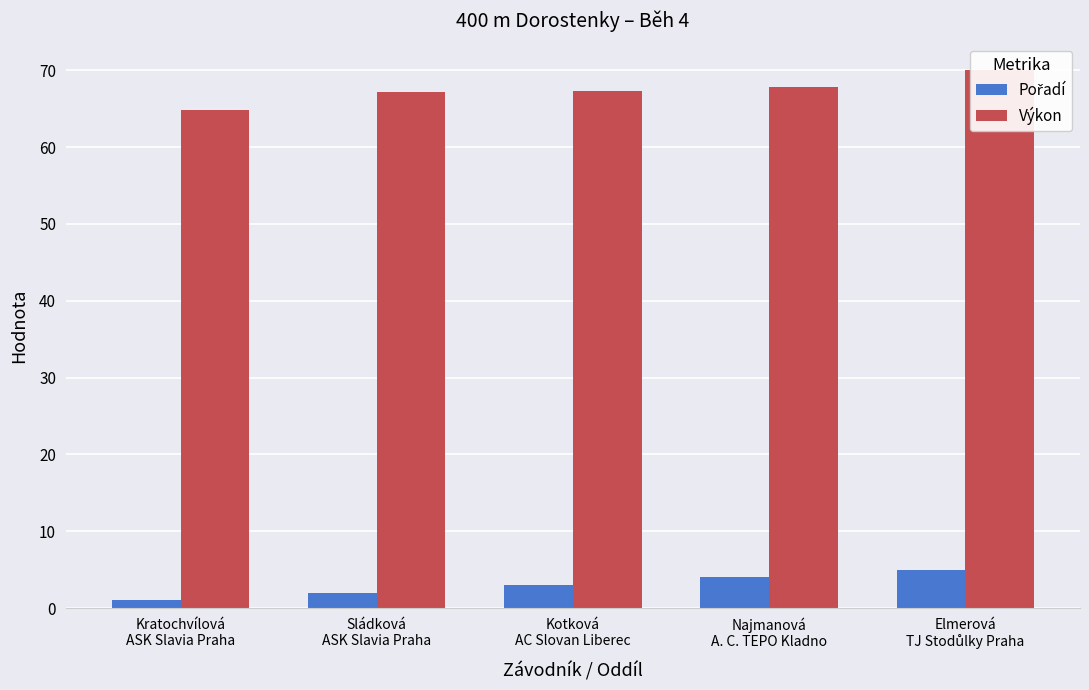

List the series in order of their overall mean, highest first.

Výkon, Pořadí